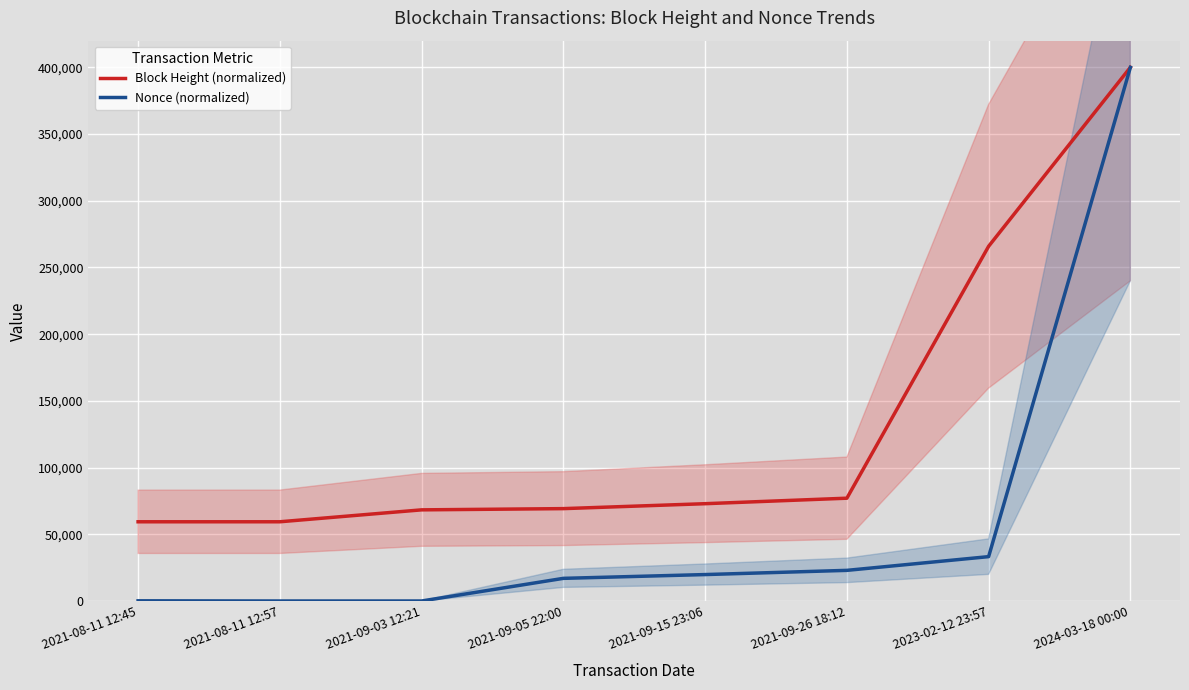

At 2021-09-05 22:00, list the series in order from largest to smallest.

Block Height (normalized), Nonce (normalized)